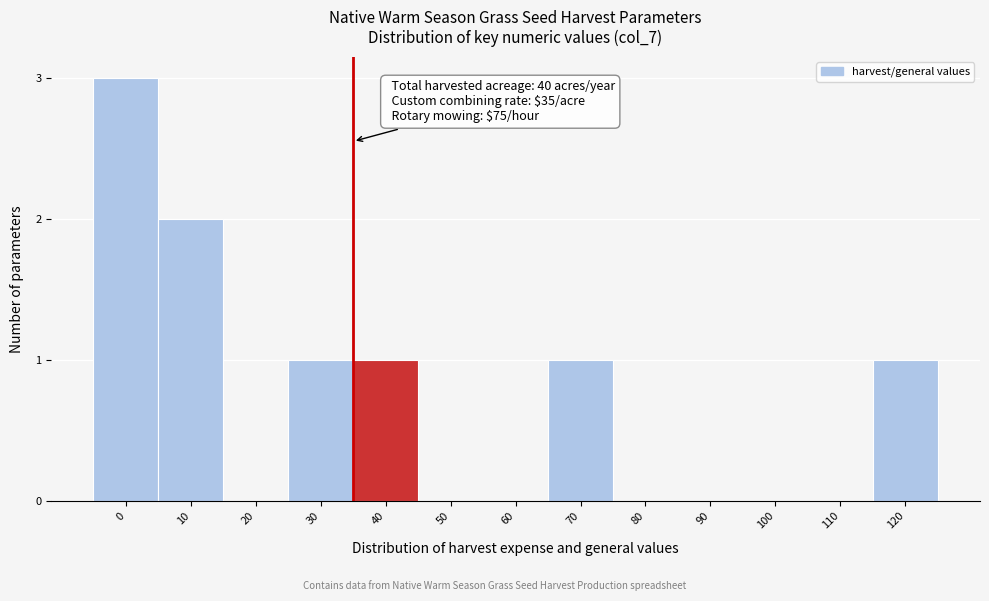

Reading right to left, transcribe all the data shown in this chart.

120=1	110=0	100=0	90=0	80=0	70=1	60=0	50=0	40=1	30=1	20=0	10=2	0=3